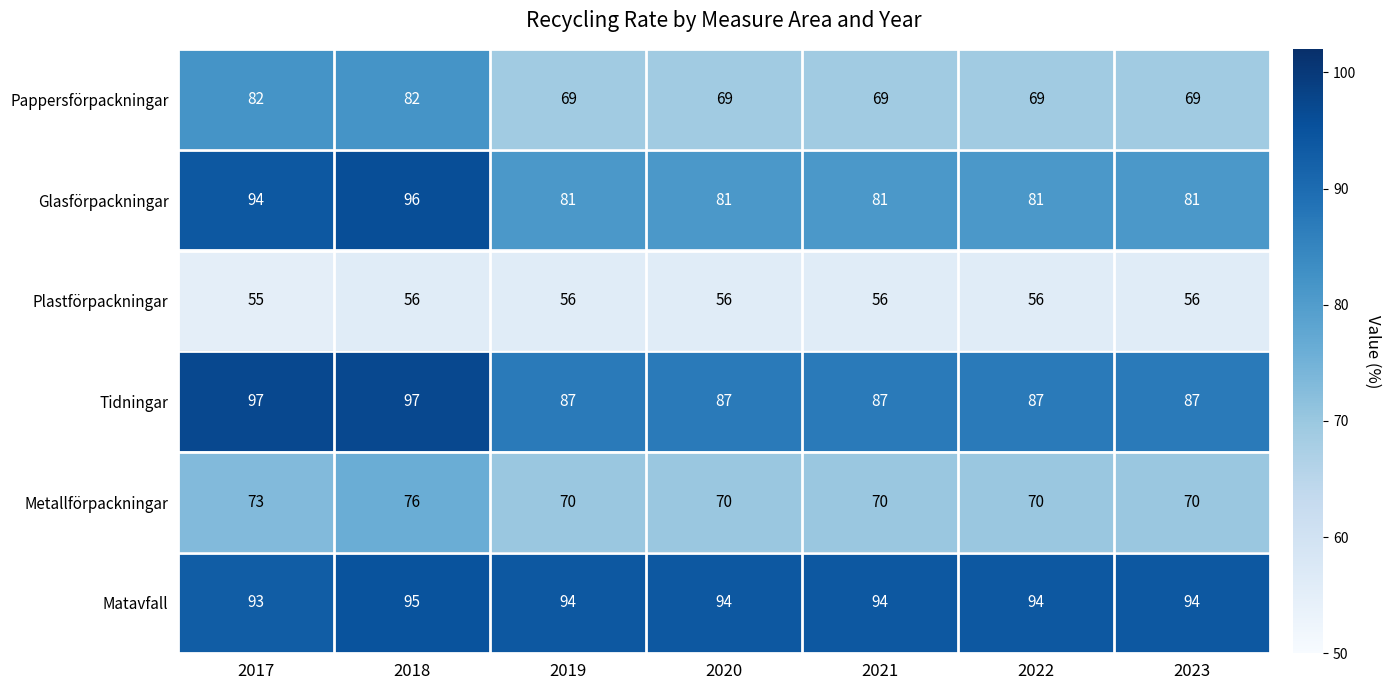

Which series has the largest range (max minus min)?

Glasförpackningar